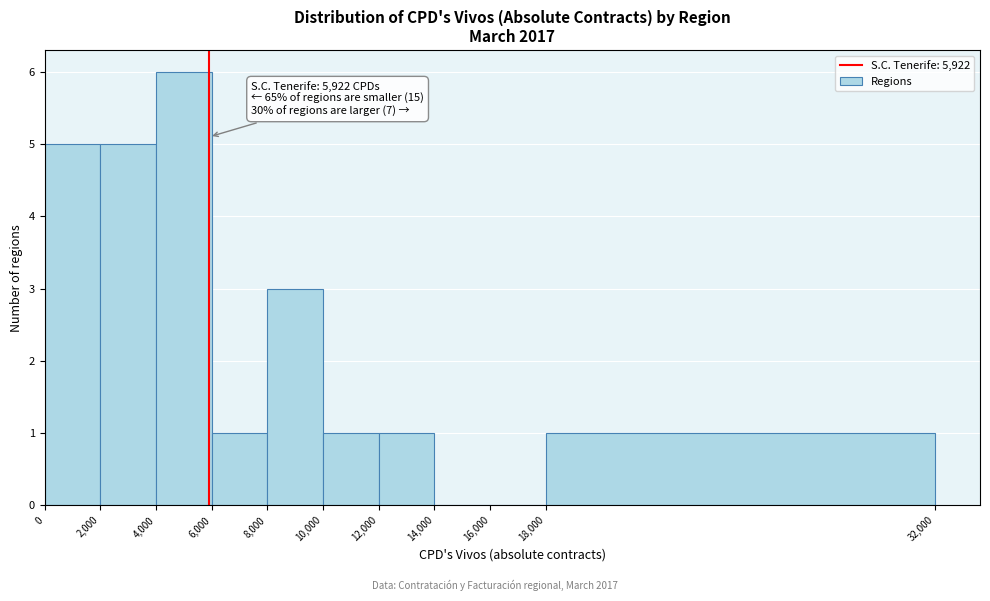

Which range on the x-axis has the tallest bar?

4,000 to 6,000